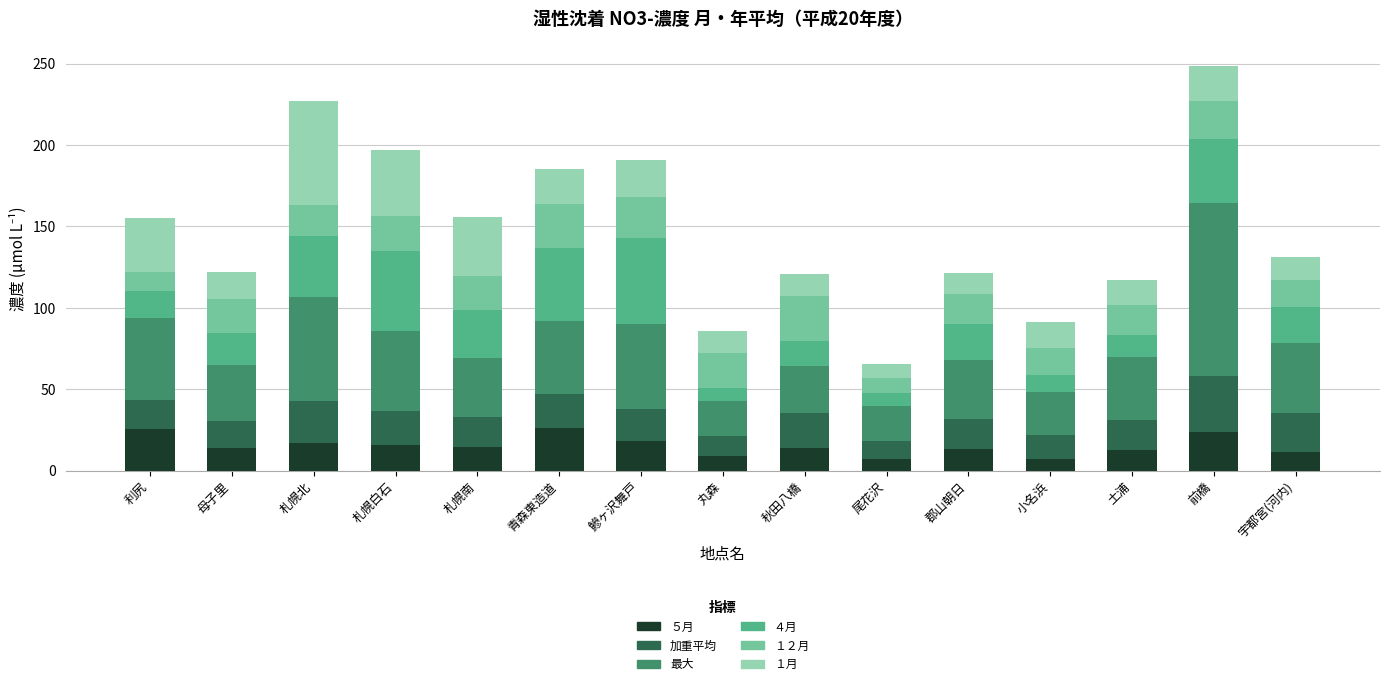

At which category is the sum across all series the highest?

前橋